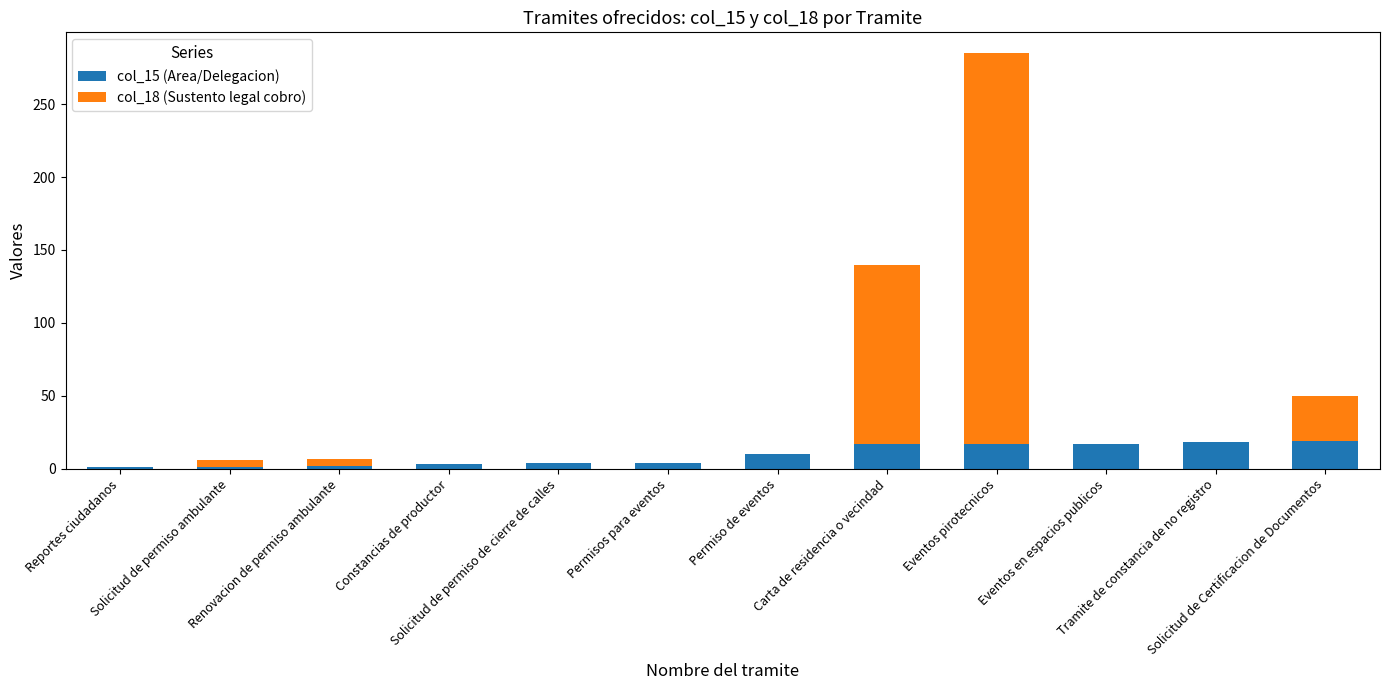

Are the bars horizontal?

No